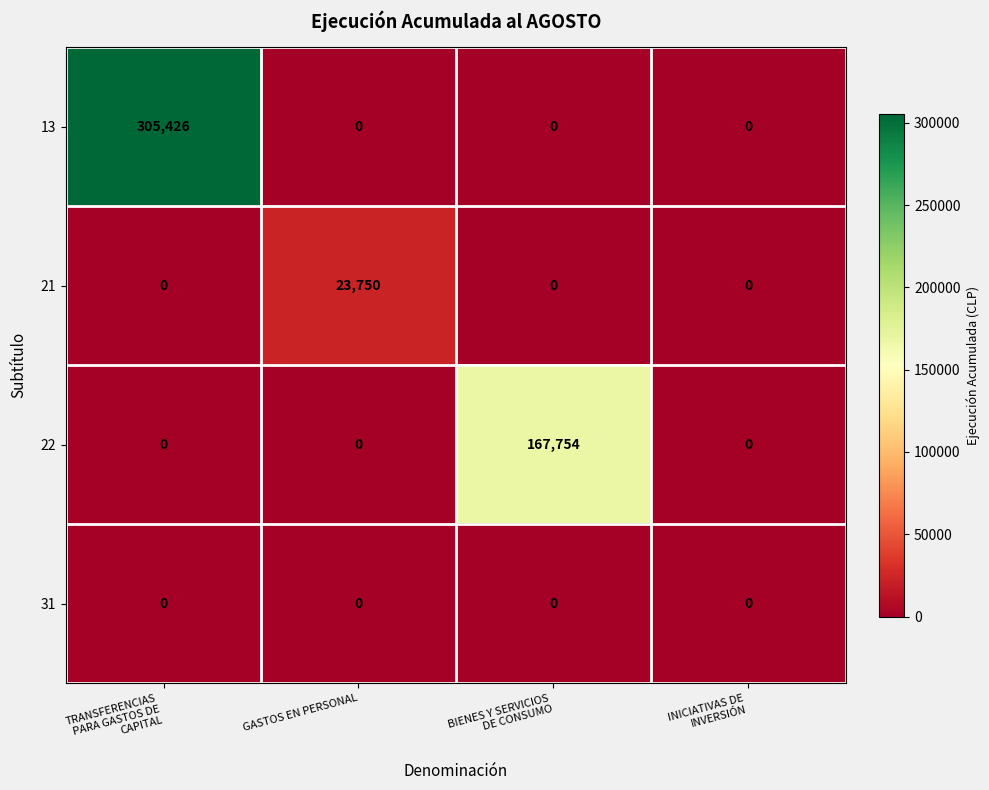

Which series has the largest total across all categories?

13